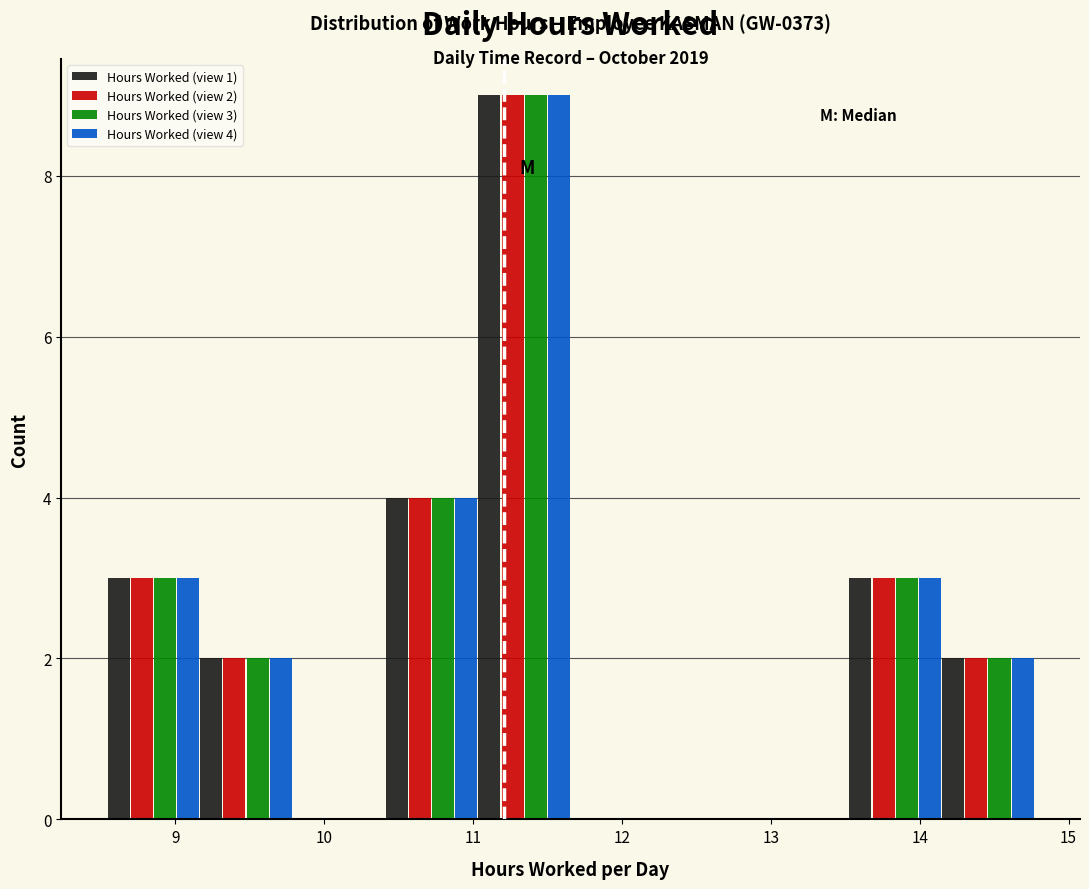

In the Hours Worked (view 2) series, which range on the x-axis has the tallest bar?

11.0 to 11.7